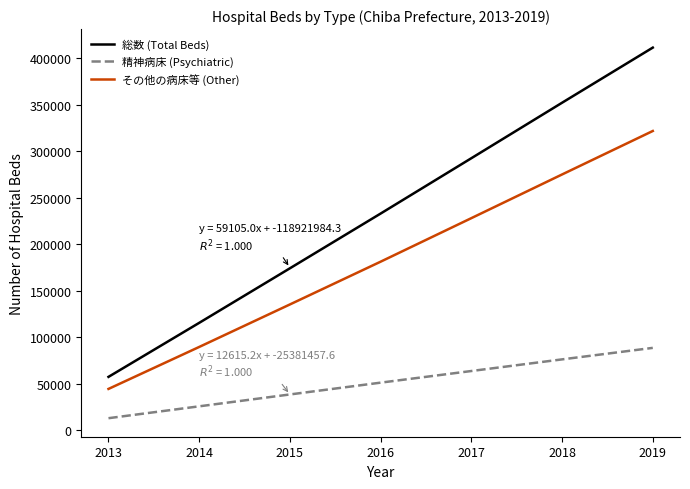

True or false: 精神病床 (Psychiatric) and 総数 (Total Beds) intersect in this chart.

False